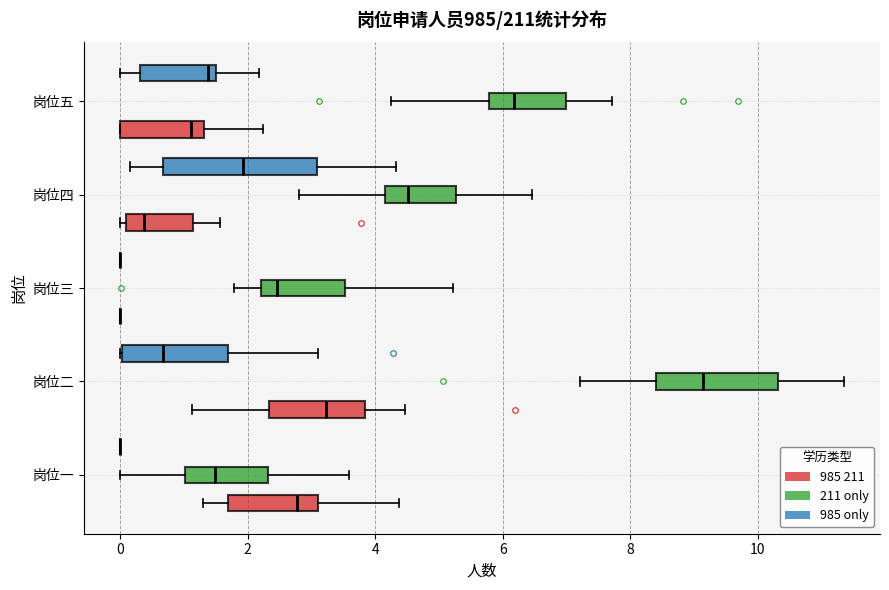

Which box is the widest, from its left edge to its right edge?

岗位四 (985 only)